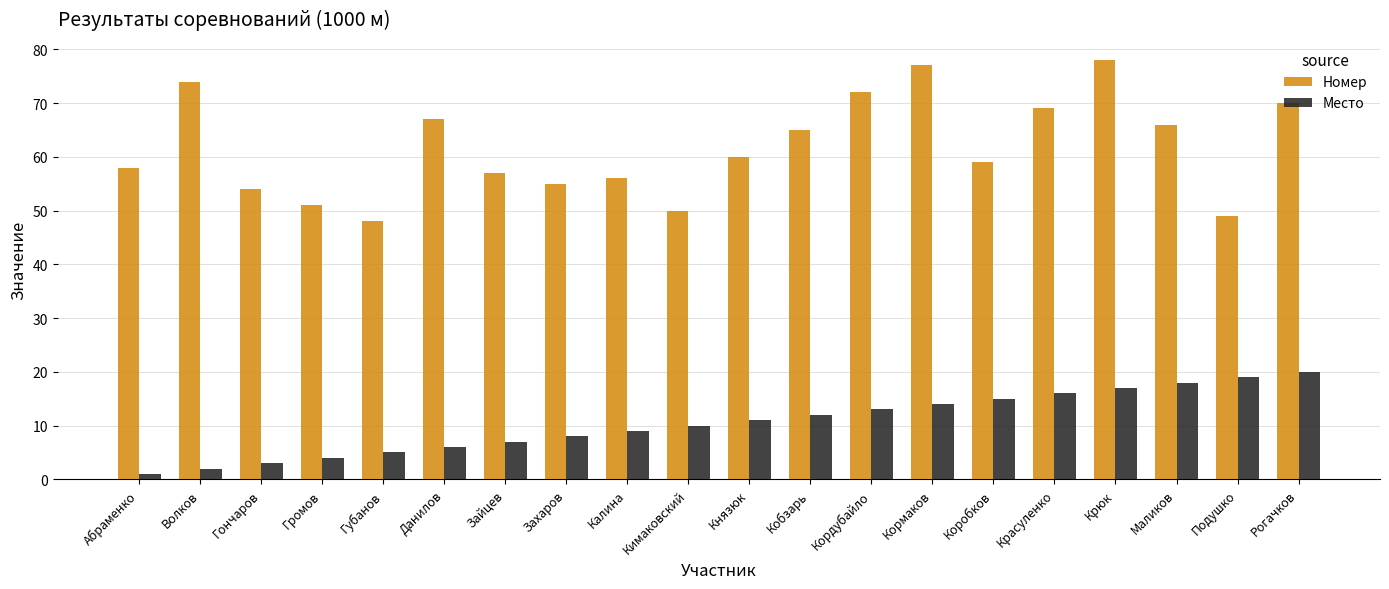

At how many categories does at least one series exceed 4?

20